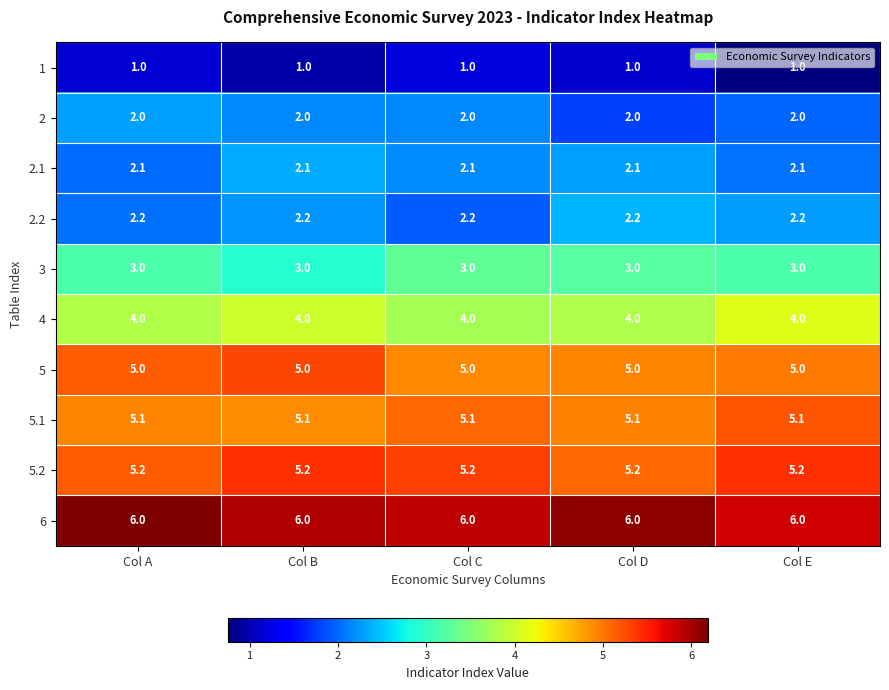

What value does the 6 series have at Col C?

6.0